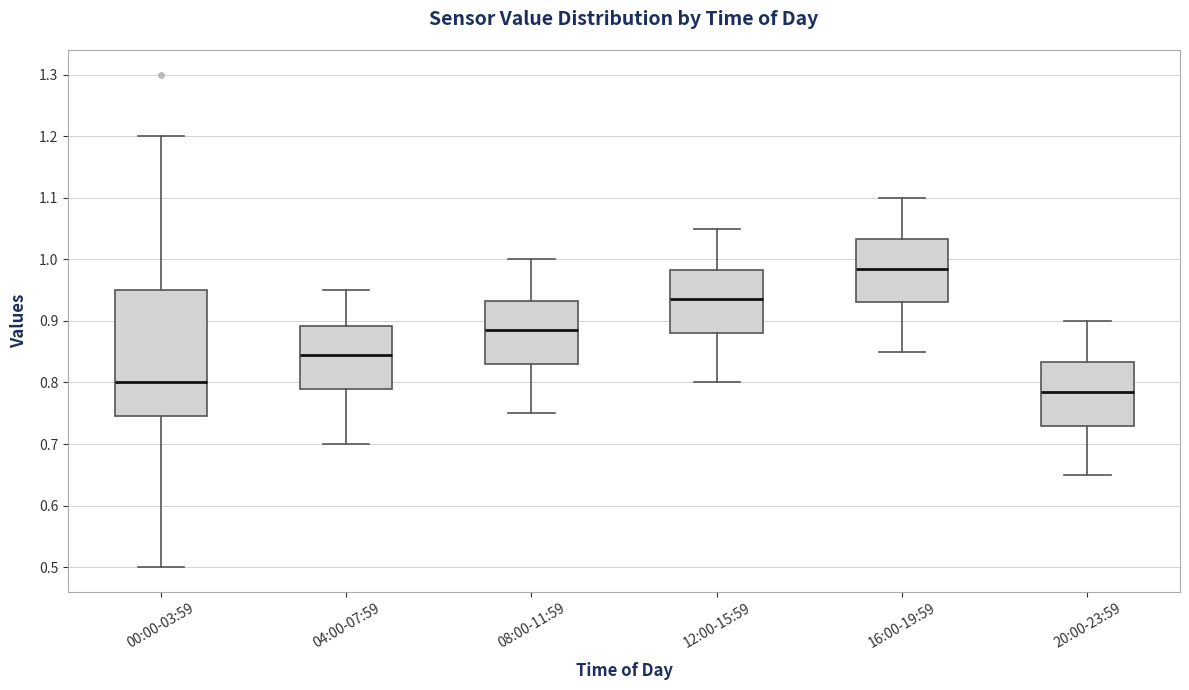

Reading left to right, read every box against the y-axis: the position of its median line, the range the box covers, and the ends of its whiskers. The values are not printed on the chart, so give them approximately, as read against the axis.

00:00-03:59: median 0.80, box 0.75 to 0.95, whiskers 0.50 to 1.20
04:00-07:59: median 0.85, box 0.79 to 0.89, whiskers 0.70 to 0.95
08:00-11:59: median 0.89, box 0.83 to 0.93, whiskers 0.75 to 1.00
12:00-15:59: median 0.94, box 0.88 to 0.98, whiskers 0.80 to 1.05
16:00-19:59: median 0.99, box 0.93 to 1.03, whiskers 0.85 to 1.10
20:00-23:59: median 0.79, box 0.73 to 0.83, whiskers 0.65 to 0.90